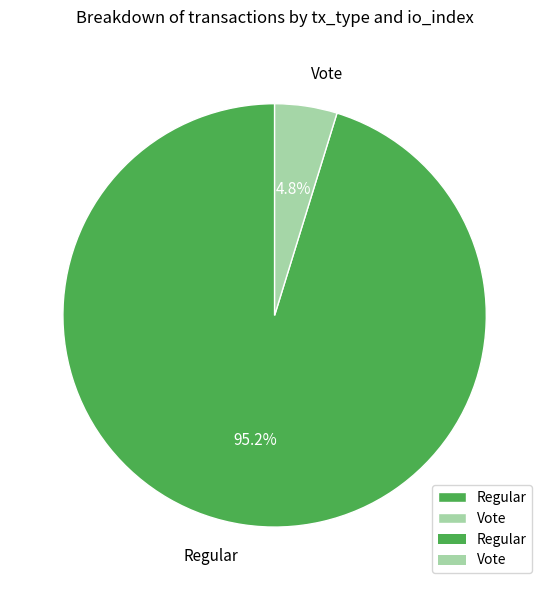

What is the smallest slice in the pie chart?

Vote